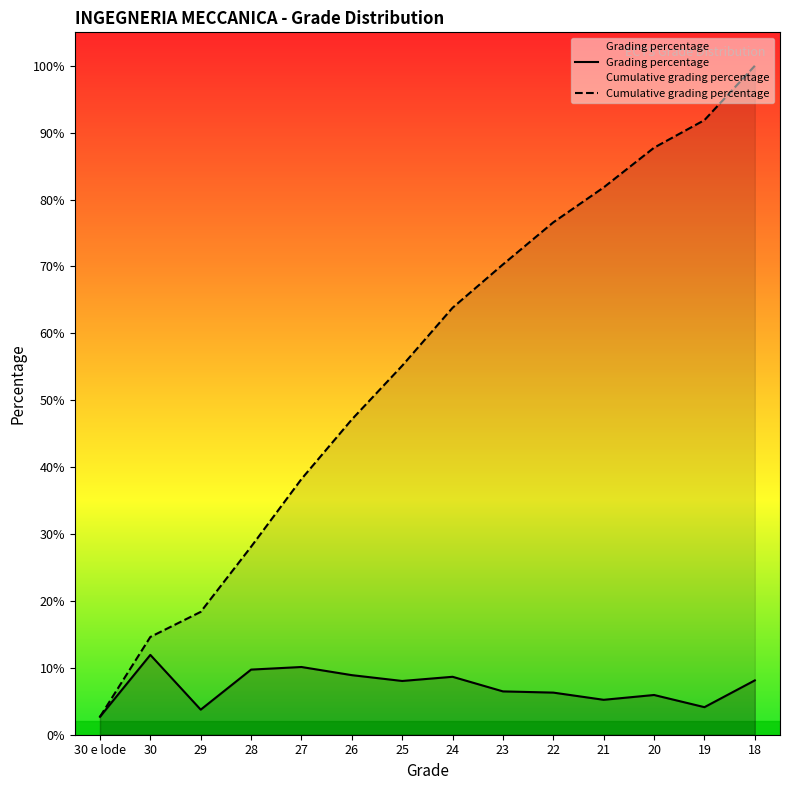

What is the difference between the maximum and minimum values in the Grading percentage series?

0.1